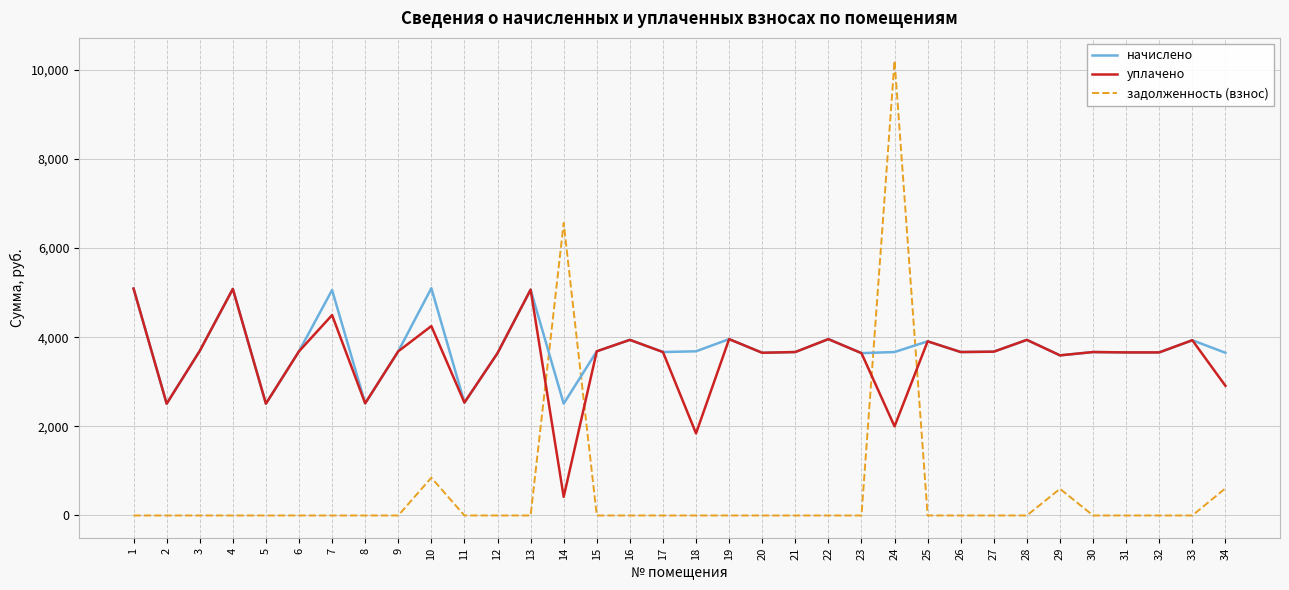

At which category is the sum across all series the highest?

24